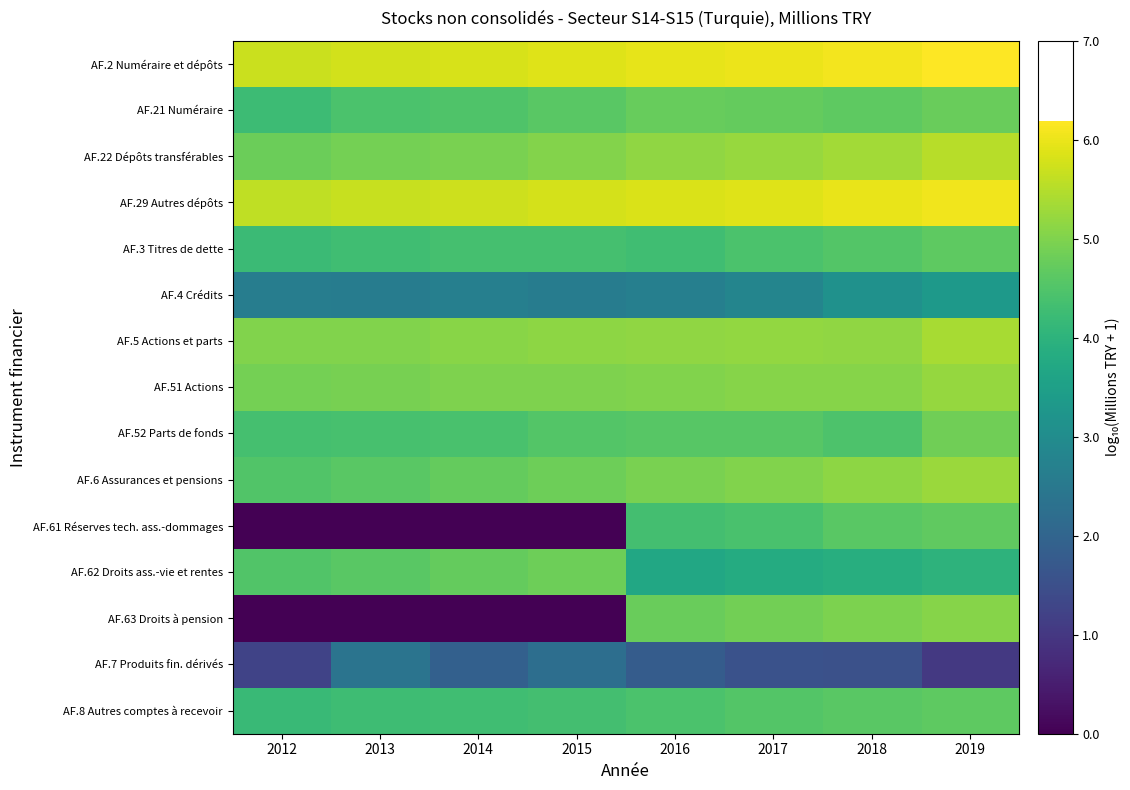

Rank the series by their maximum value, from lowest to highest.

AF.7 Produits fin. dérivés, AF.4 Crédits, AF.3 Titres de dette, AF.8 Autres comptes à recevoir, AF.61 Réserves tech. ass.-dommages, AF.21 Numéraire, AF.62 Droits ass.-vie et rentes, AF.52 Parts de fonds, AF.63 Droits à pension, AF.51 Actions, AF.6 Assurances et pensions, AF.5 Actions et parts, AF.22 Dépôts transférables, AF.29 Autres dépôts, AF.2 Numéraire et dépôts